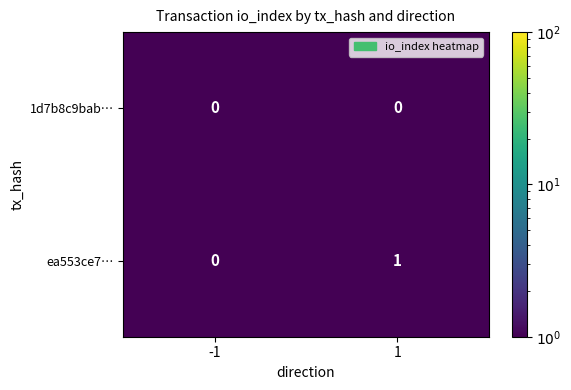

Rank the series by their maximum value, from highest to lowest.

ea553ce7…, 1d7b8c9bab…